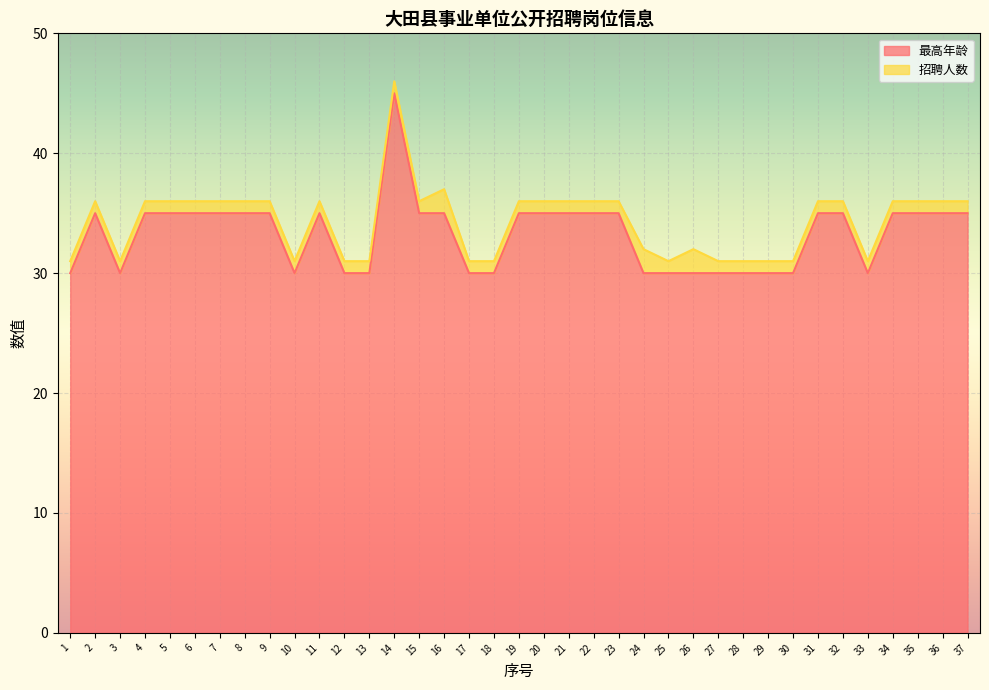

Approximately how many times larger is the value at 37 compared to 26?

1.2